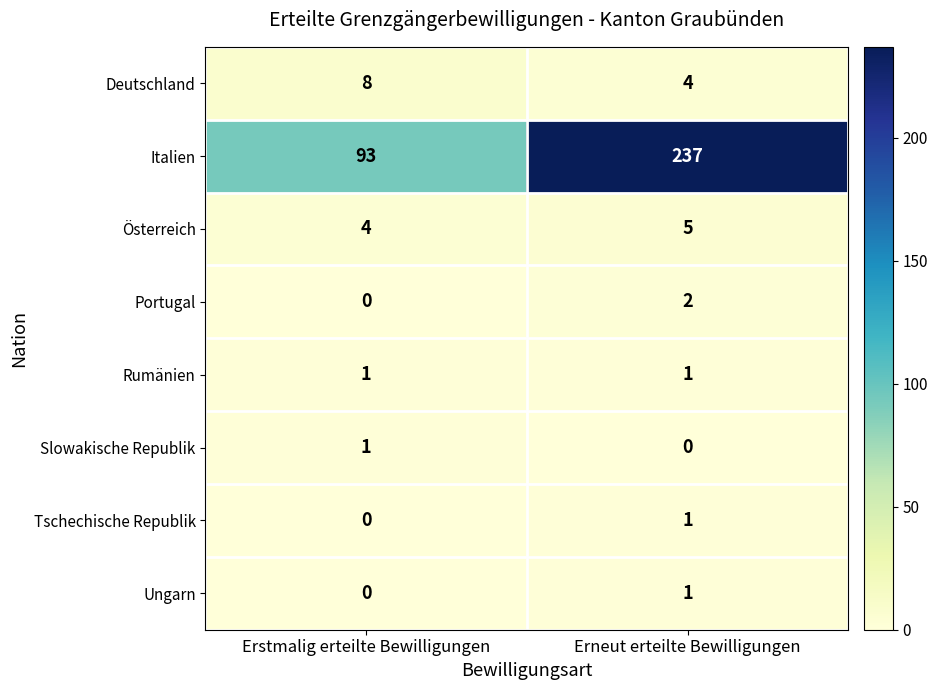

How many values in the Italien series are below 237?

1